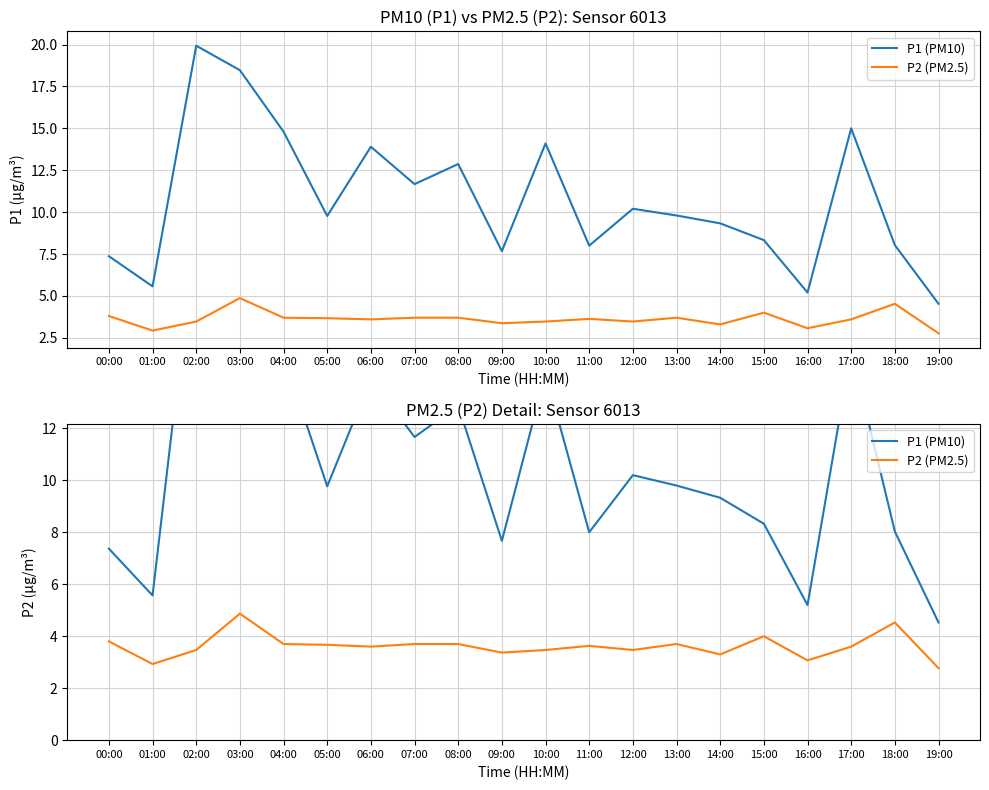

What is the label of the 14th point from the left?

13:00